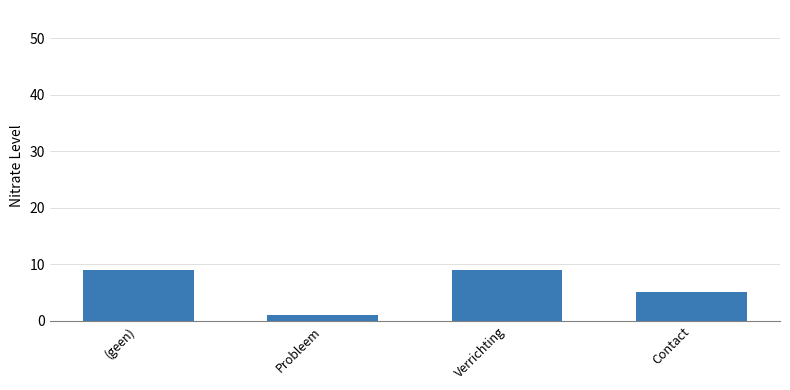

What is the maximum value shown in the chart?

9